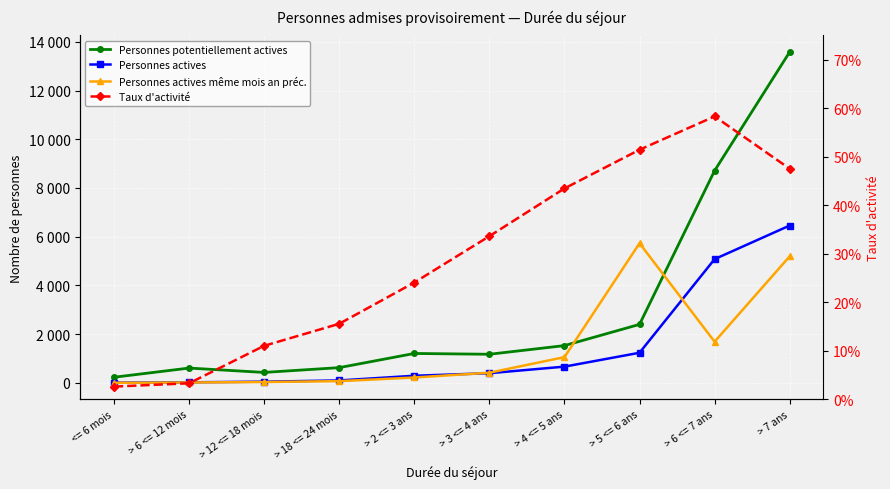

What is the label of the 9th point from the right?

> 6 <= 12 mois